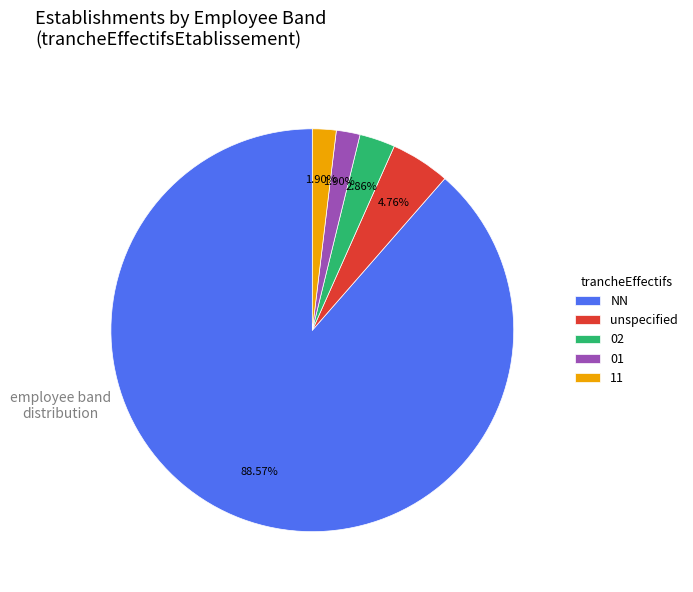

Is the sum of 02 and NN greater than half?

Yes